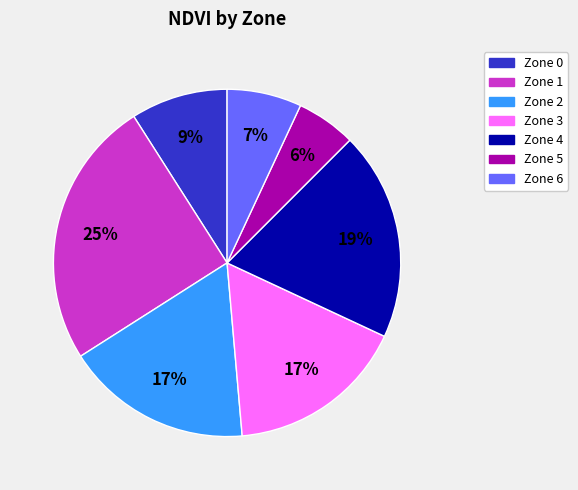

Is Zone 1 the majority of the pie?

No